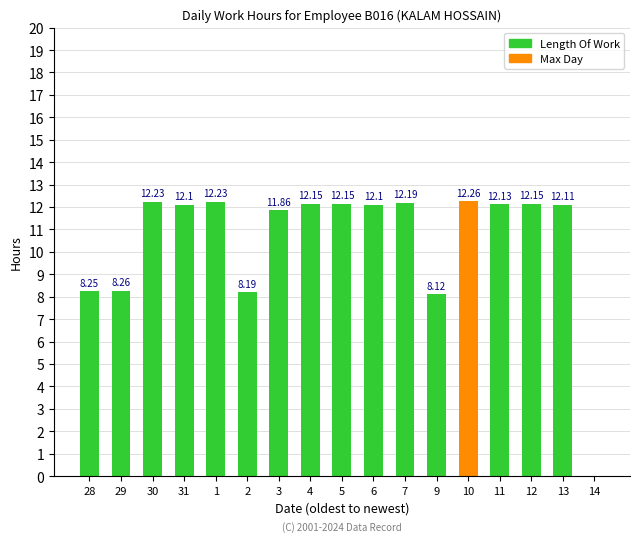

What is the change in value from 6 to 10?

+0.2